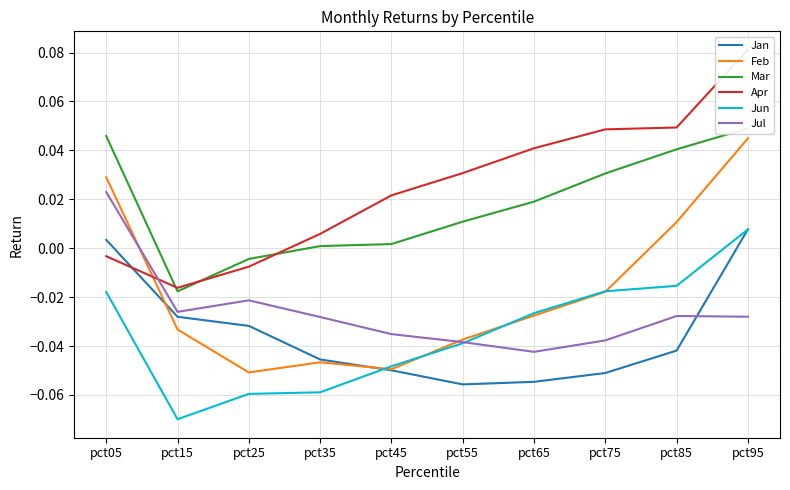

What is the lowest value of the Feb series?

-0.1